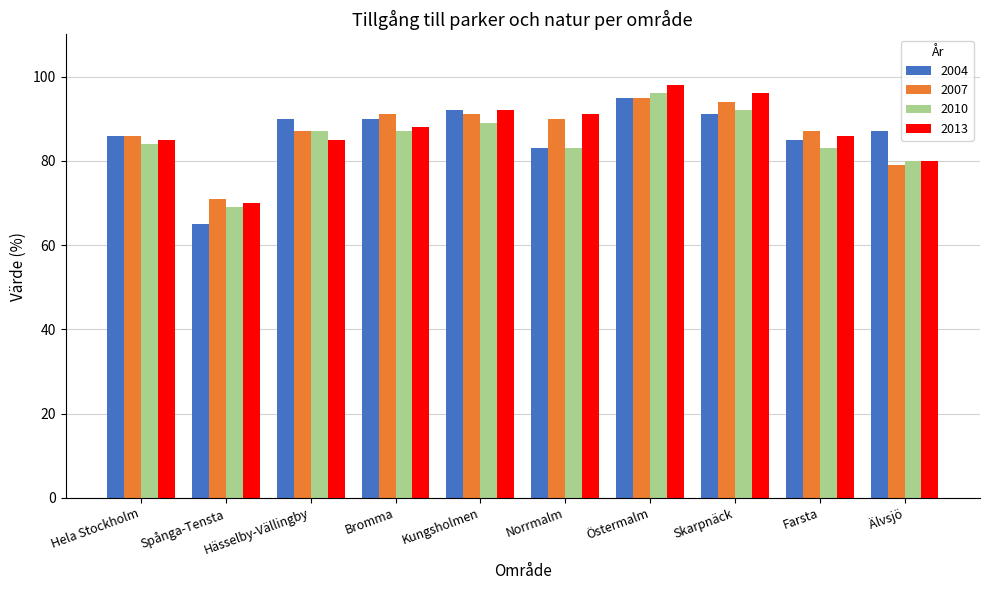

What is the difference between the second highest and minimum values in the 2007 series?

23